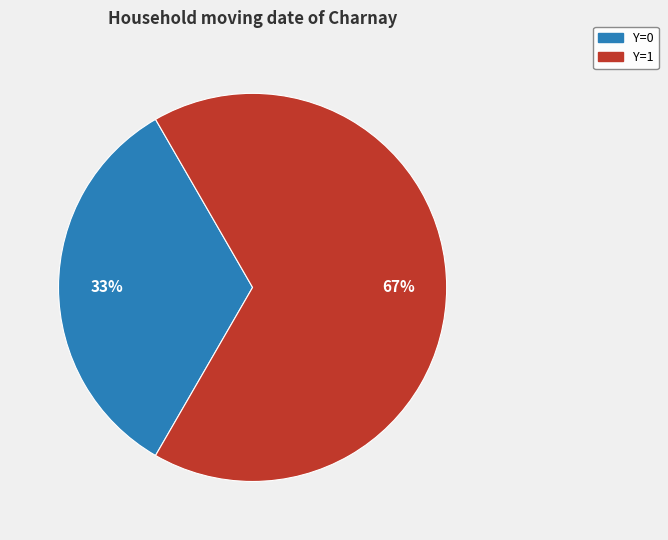

How many slices are in this pie chart?

2